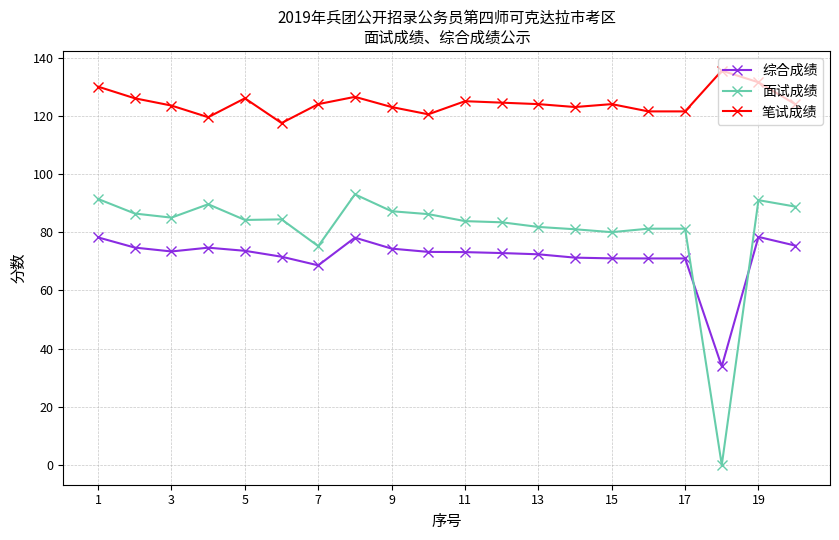

In 笔试成绩, how many points are higher than both neighbors (excluding endpoints)?

5